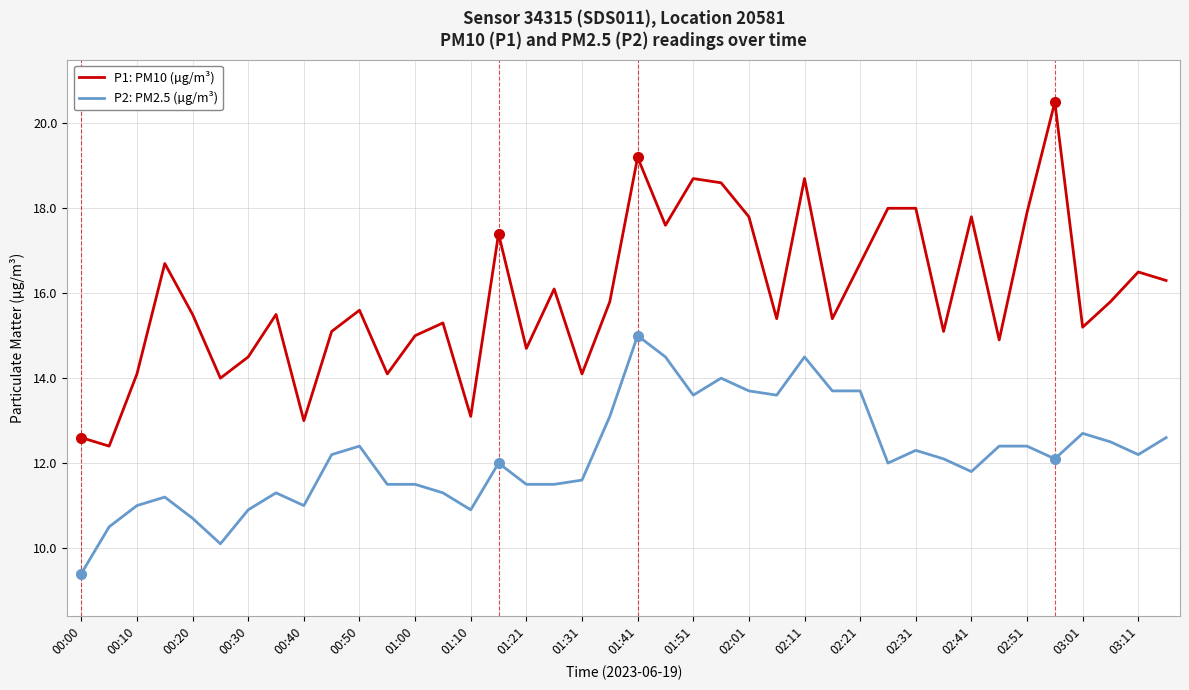

Which series has the largest range (max minus min)?

P1: PM10 (µg/m³)